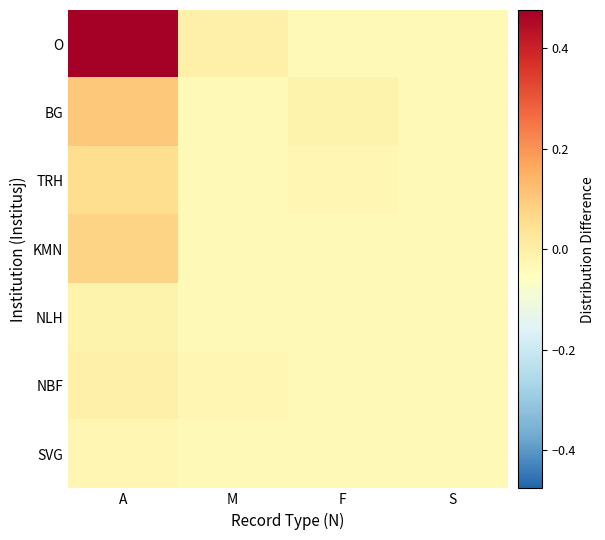

How many data points does each series have?

4